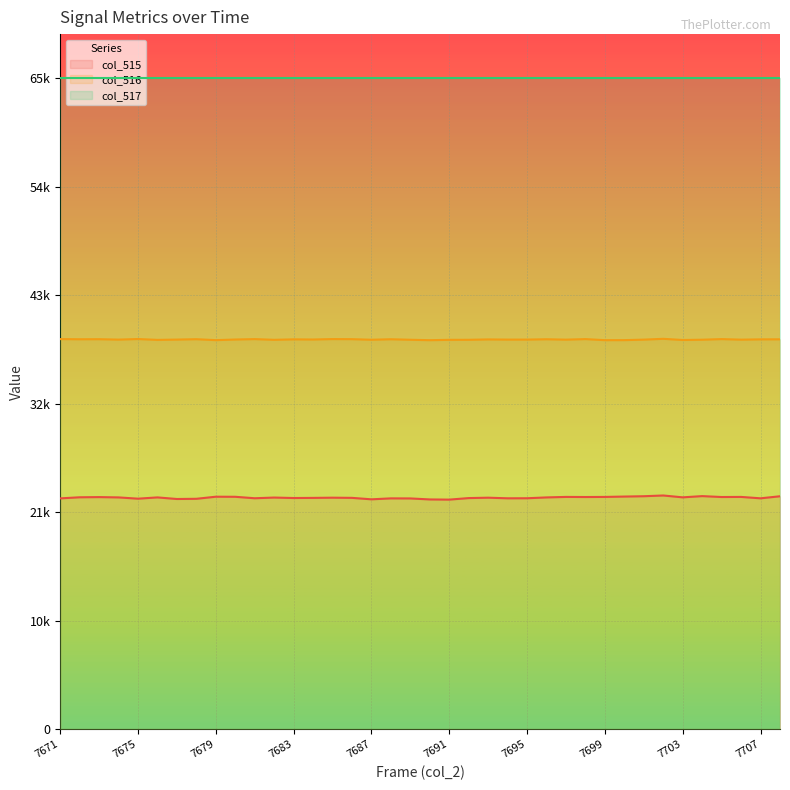

Which has a higher value, 7691 or 7678?

7678